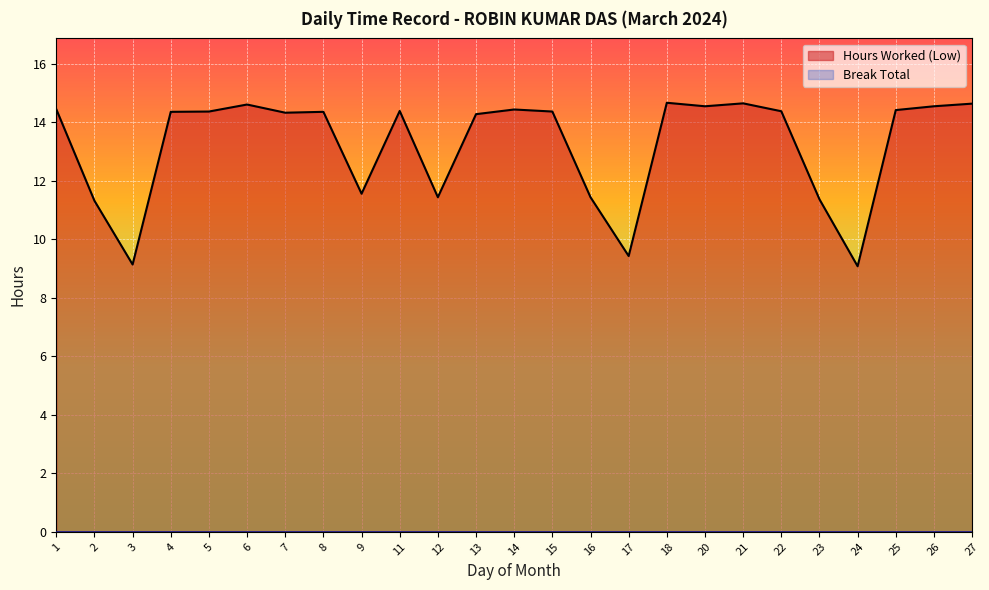

Reading left to right, what are all the values shown in this chart?

1=14.4	2=11.3	3=9.1	4=14.4	5=14.4	6=14.6	7=14.3	8=14.4	9=11.6	11=14.4	12=11.4	13=14.3	14=14.4	15=14.4	16=11.4	17=9.4	18=14.7	20=14.6	21=14.7	22=14.4	23=11.4	24=9.1	25=14.4	26=14.6	27=14.6